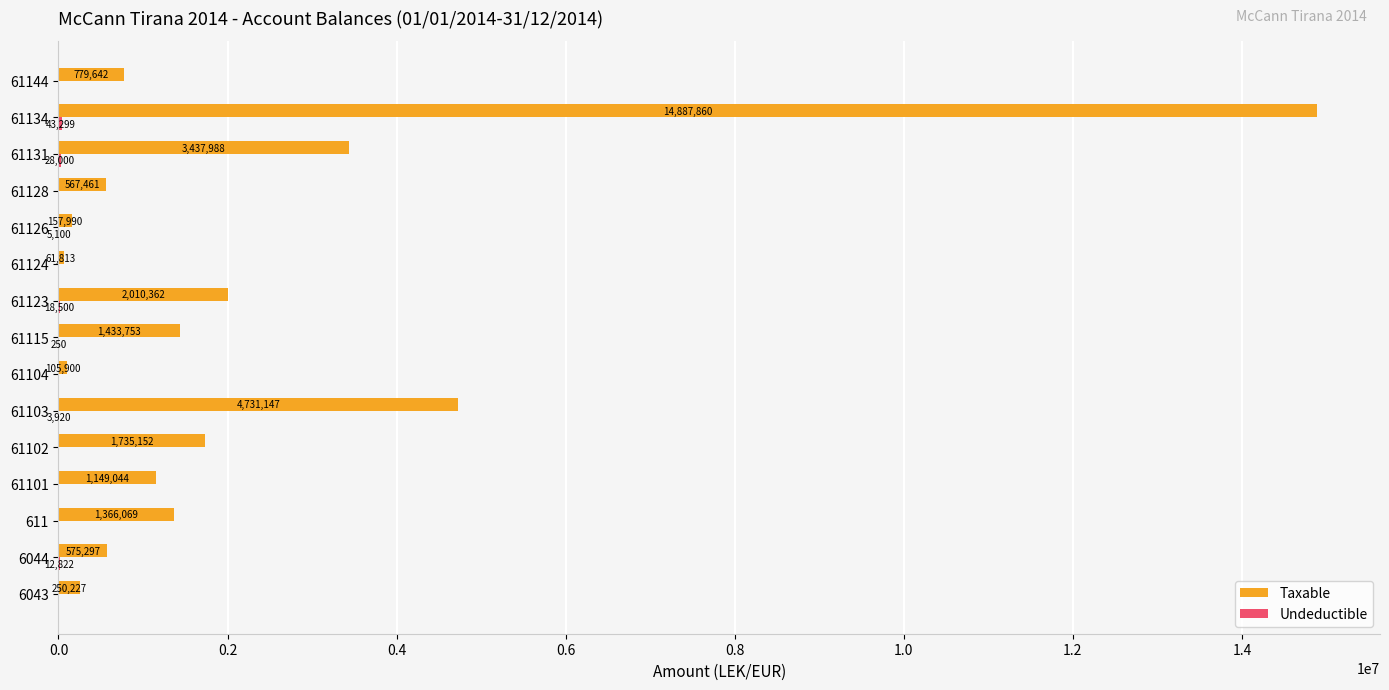

What is the greatest value displayed?

14887859.8